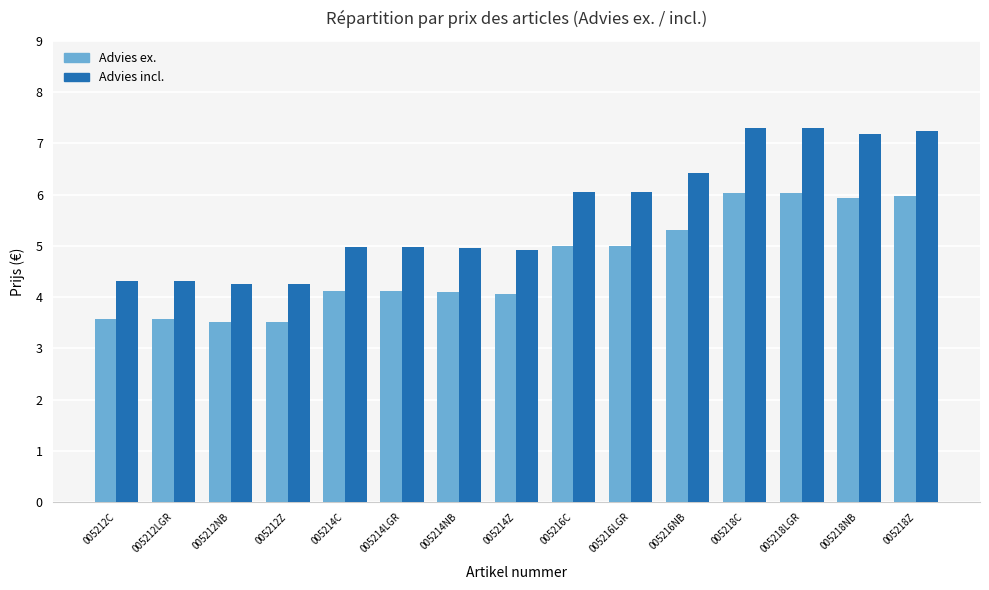

Rank the series by their average value, from highest to lowest.

Advies incl., Advies ex.